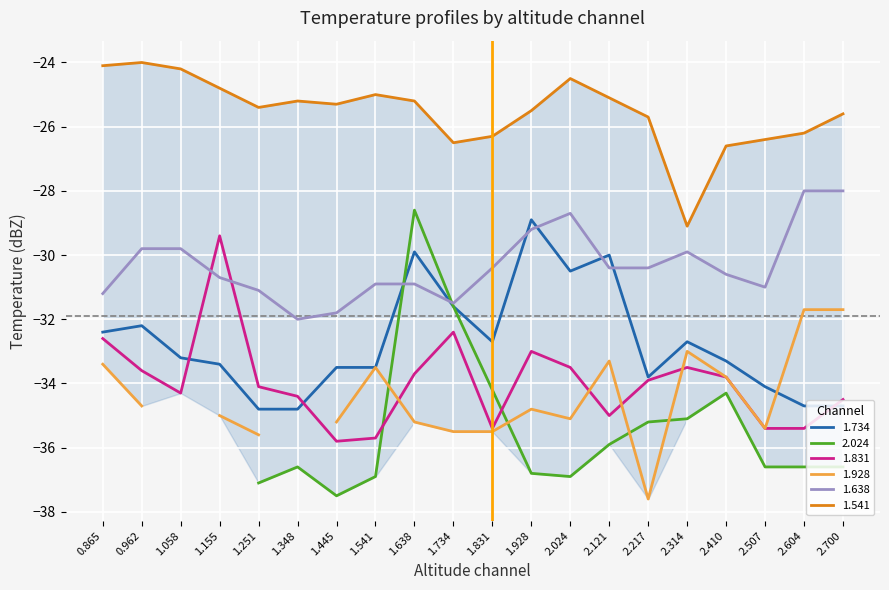

What is the difference between the 1.541 values at 1.058 and 2.024?

0.3